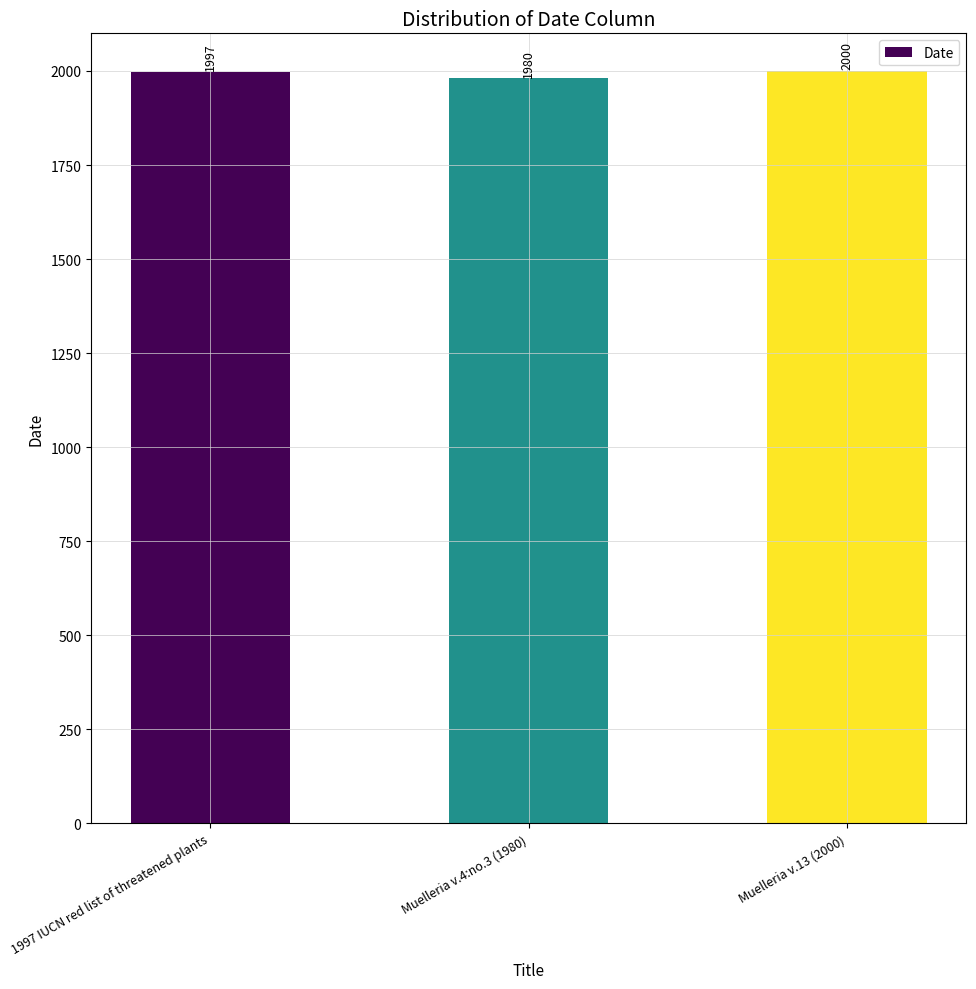

Are the bars grouped side by side (vs. stacked)?

No